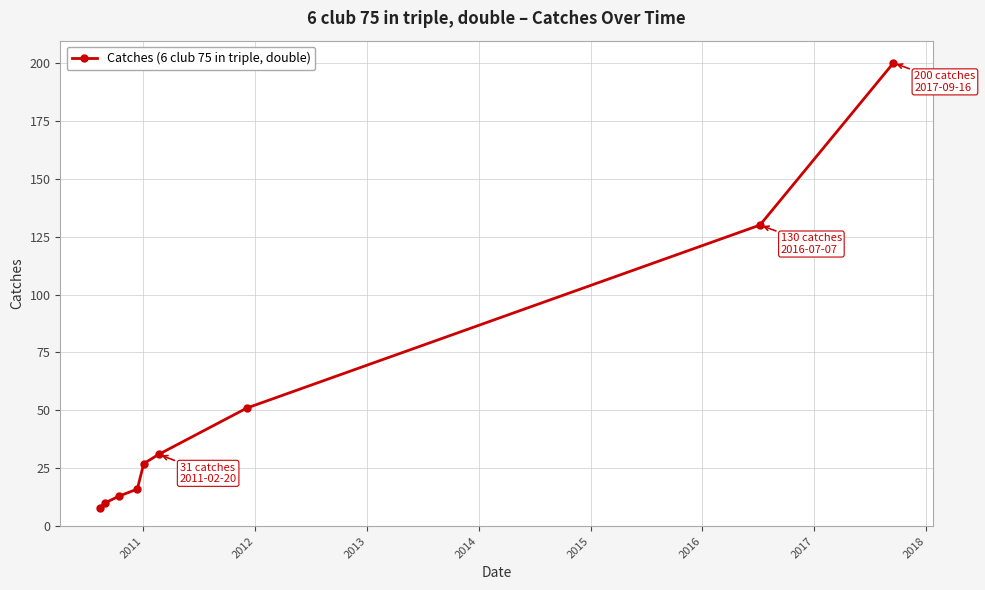

What is the smallest value displayed?

8